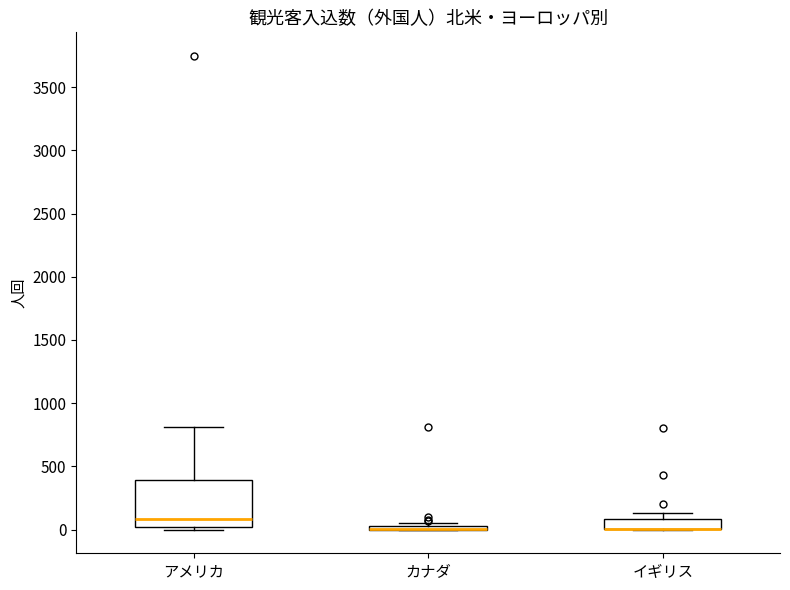

Comparing the boxes themselves (not the whiskers), which one is the tallest?

アメリカ